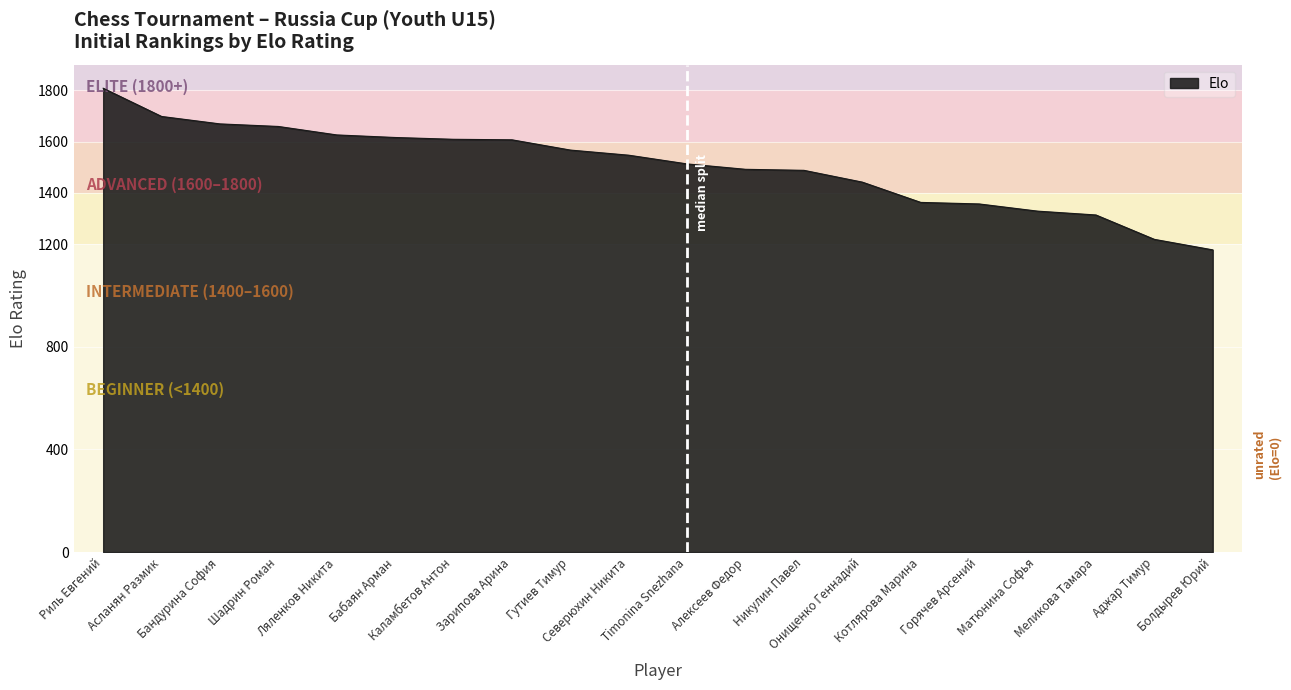

Where does the data first go above 1547?

Риль Евгений